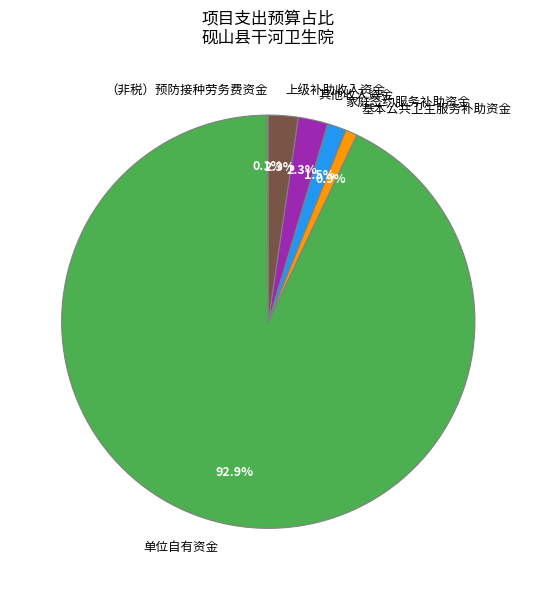

What is the largest slice in the pie chart?

单位自有资金